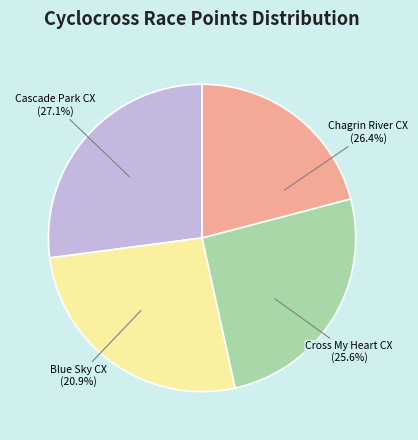

How many slices are in this pie chart?

4